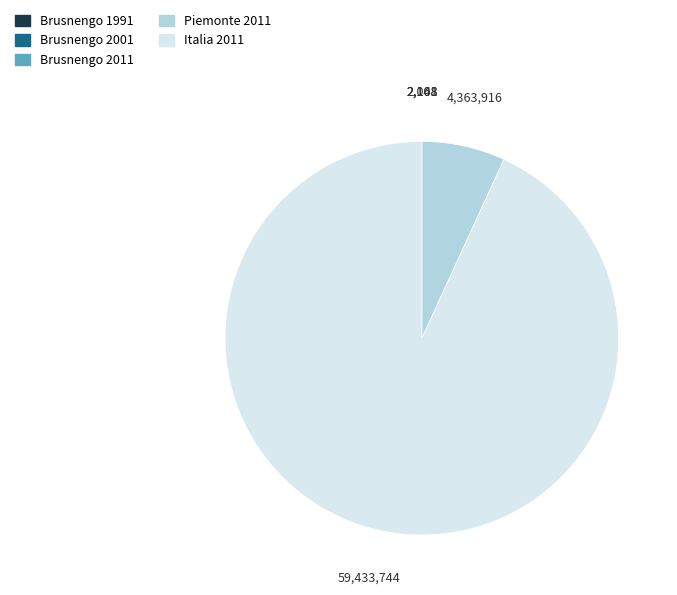

The Italia 2011 slice represents 93% of the pie. True or false?

True